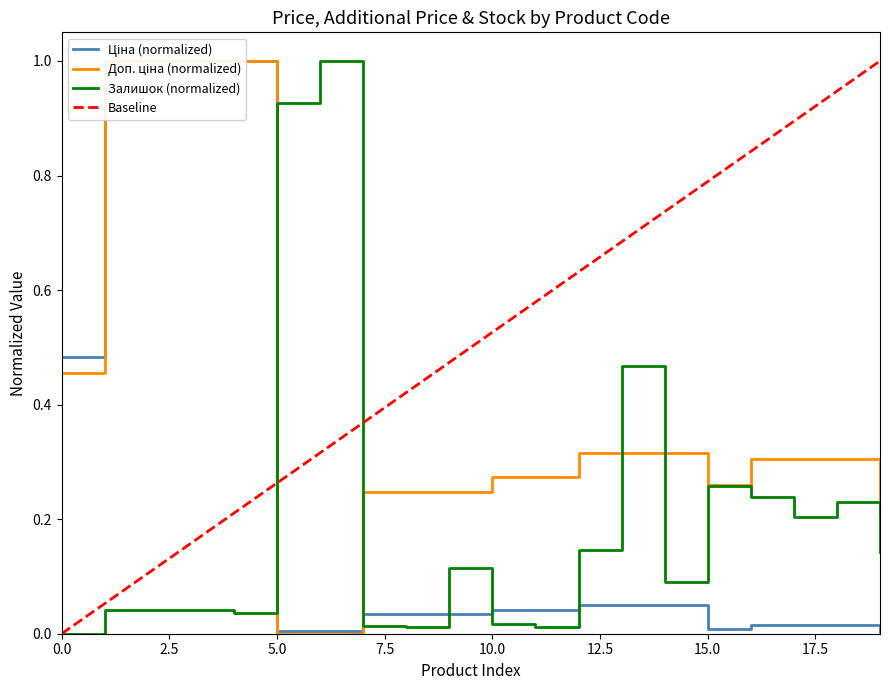

The Залишок series shows 0.3 at 283411650. True or false?

False